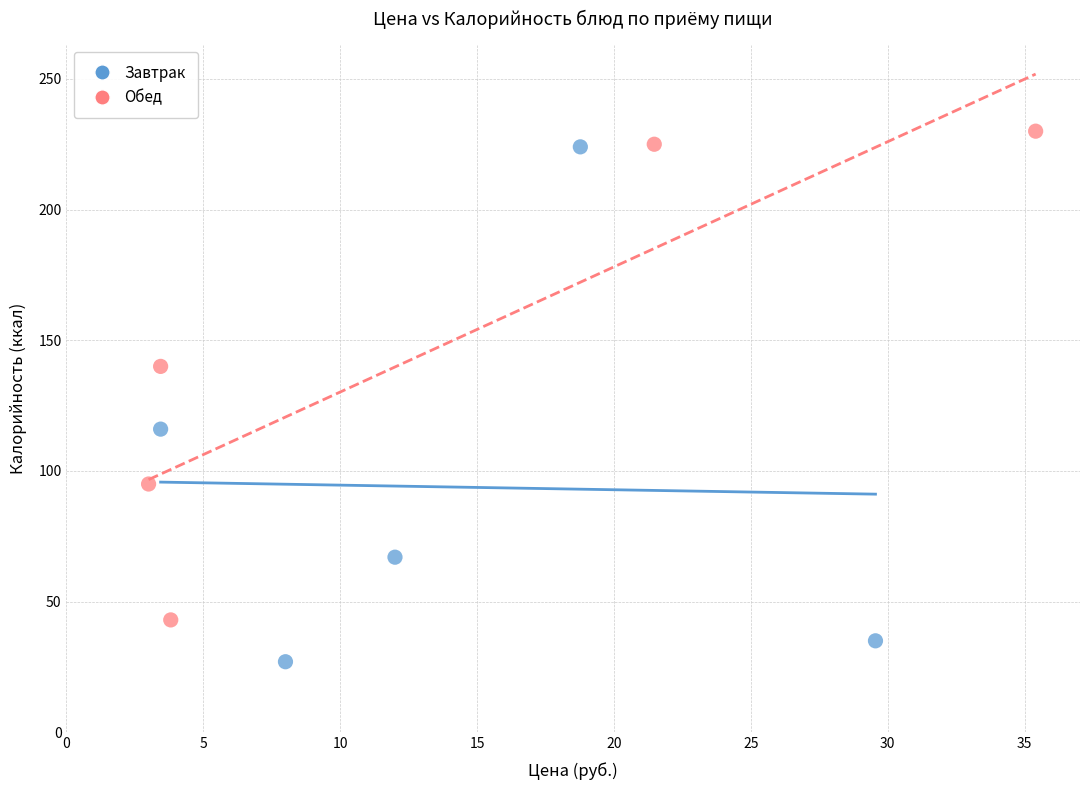

Which series contains the lowest Y value?

Завтрак